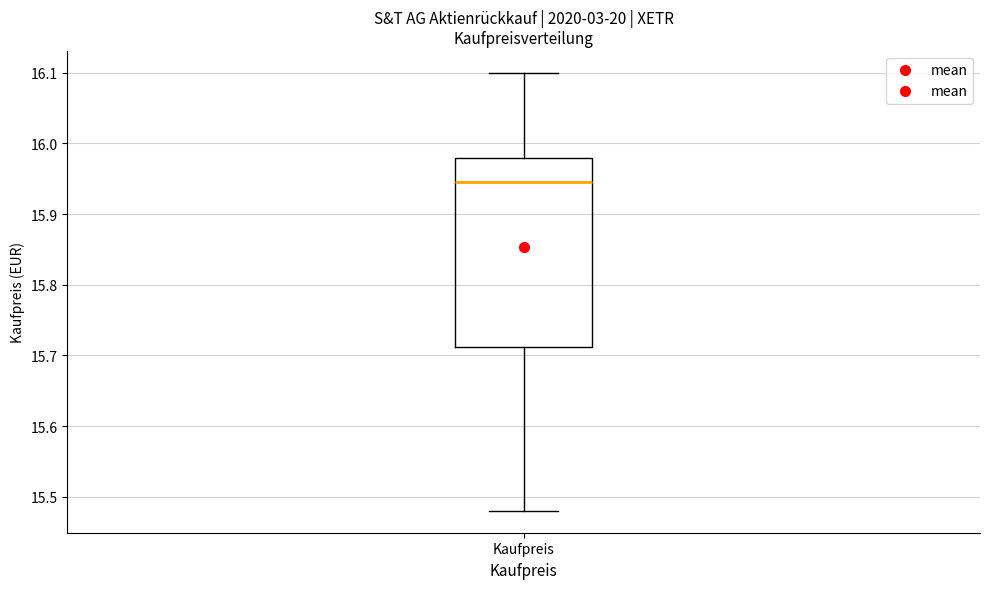

Where does the upper whisker of the box for Kaufpreis end on the y-axis? The values are not printed on the chart, so give them approximately, as read against the axis.

16.10